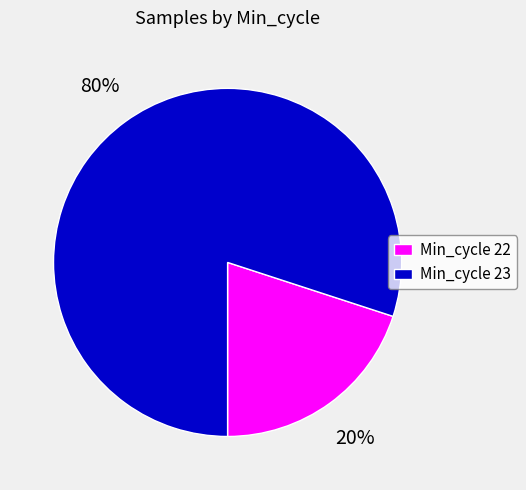

True or false: Min_cycle 22 accounts for 8% of the total.

False